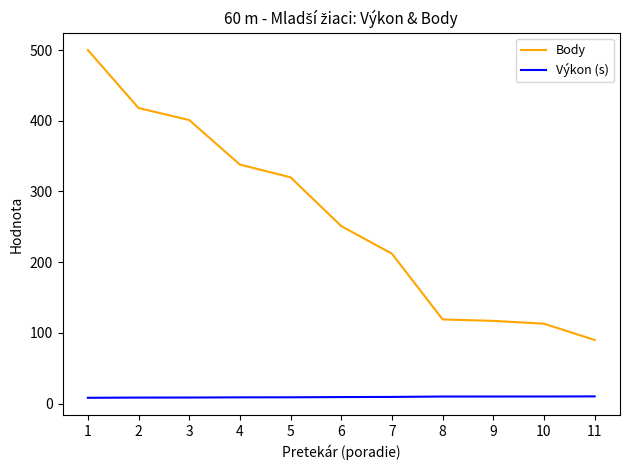

What is the sum of all Body values?

2879.0